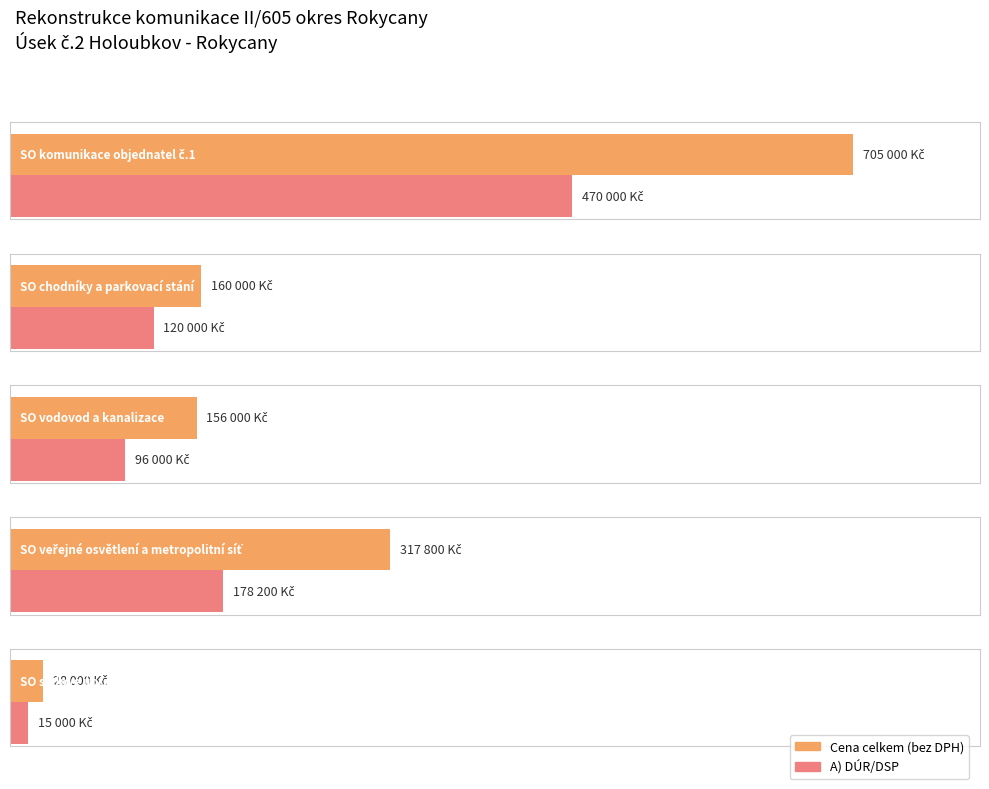

What is the difference between the maximum and minimum values?

677000